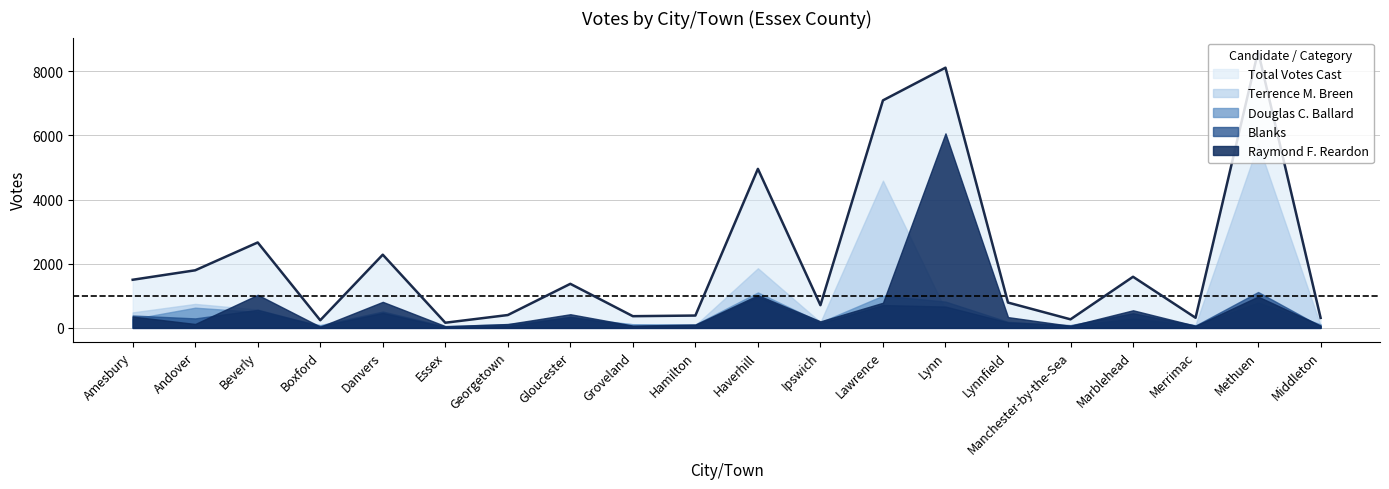

Is it true that Douglas C. Ballard equals 820 at Lynn?

True